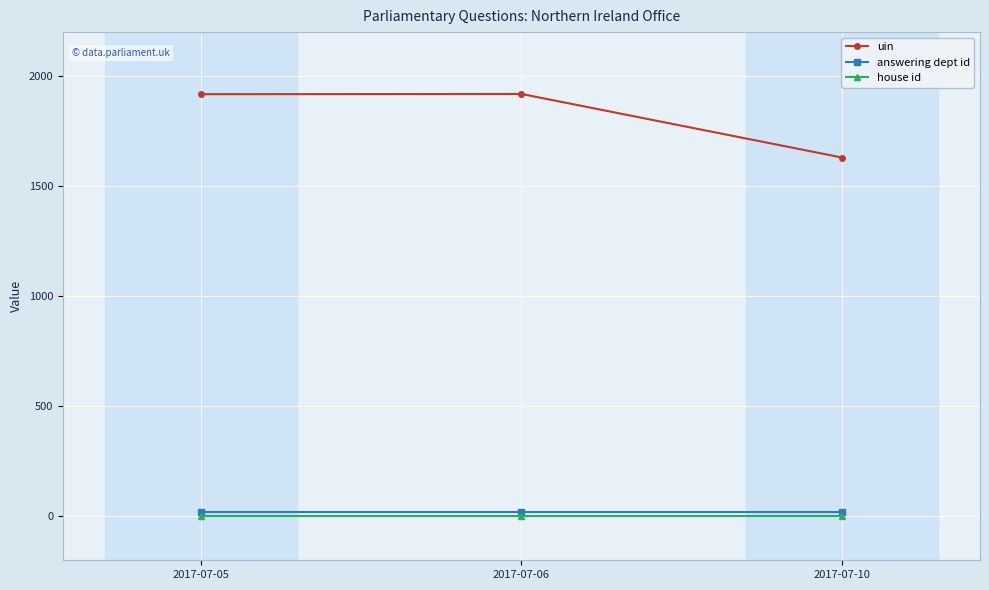

Does the chart display data point markers on the line(s)?

Yes